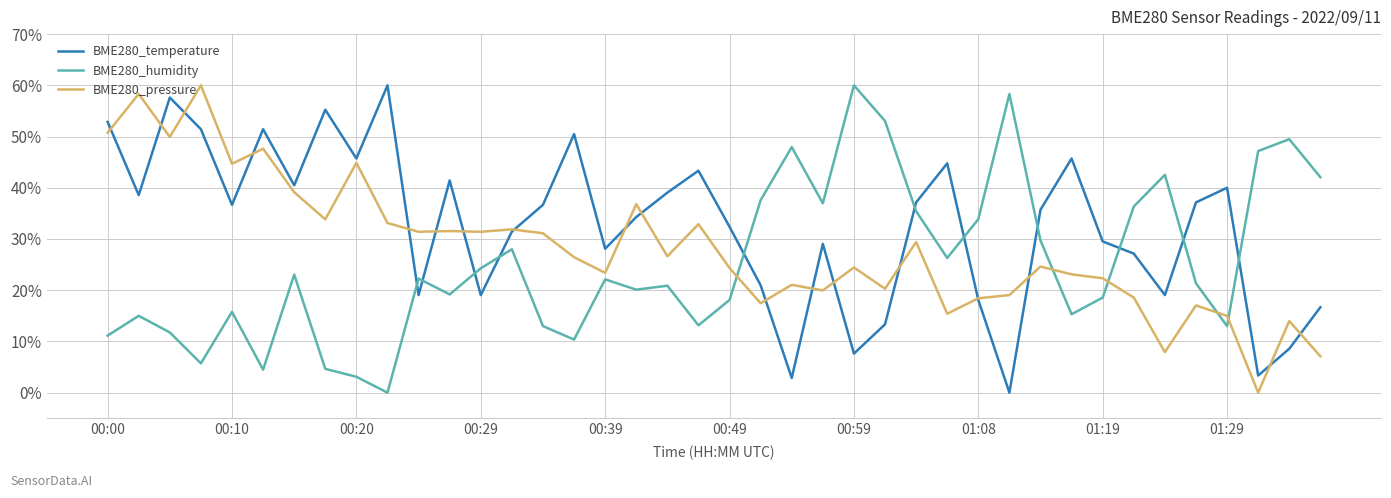

What is the greatest value displayed?

60.0